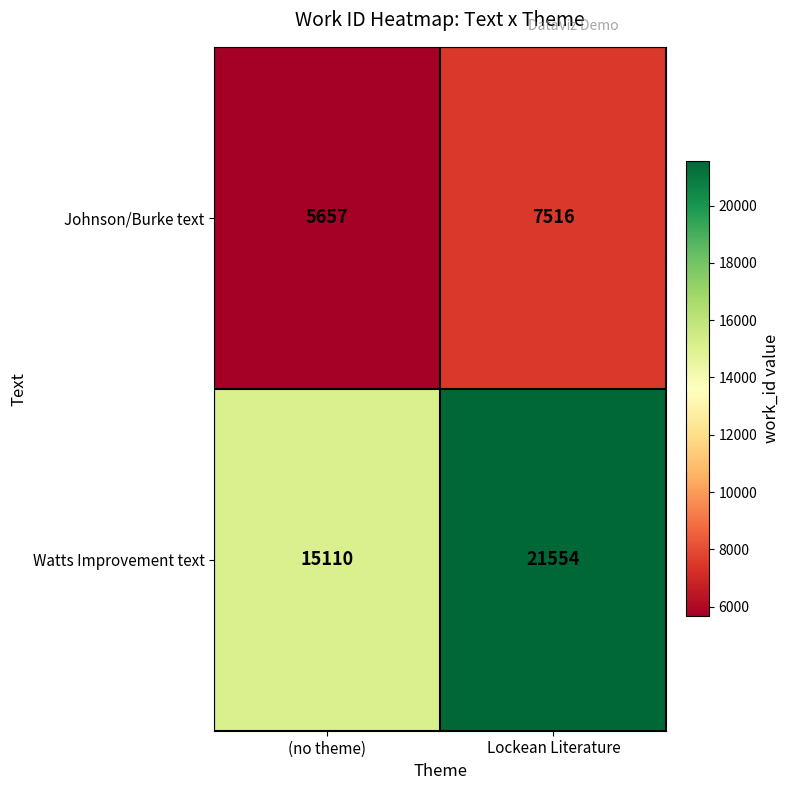

Is it true that Watts Improvement text equals 33998 at Lockean Literature?

False